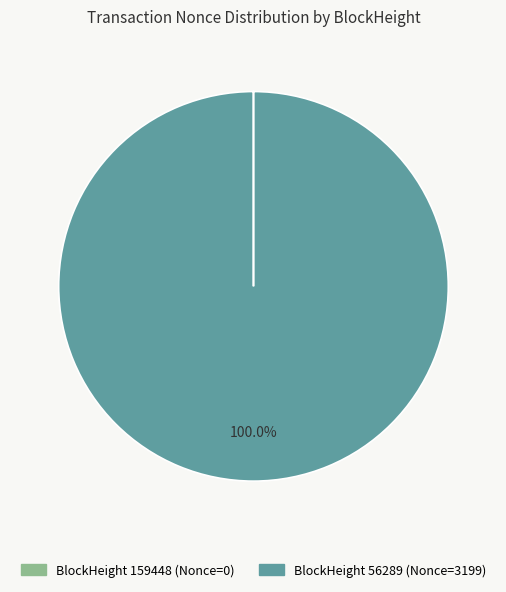

Rank the categories by value from lowest to highest.

159448, 56289